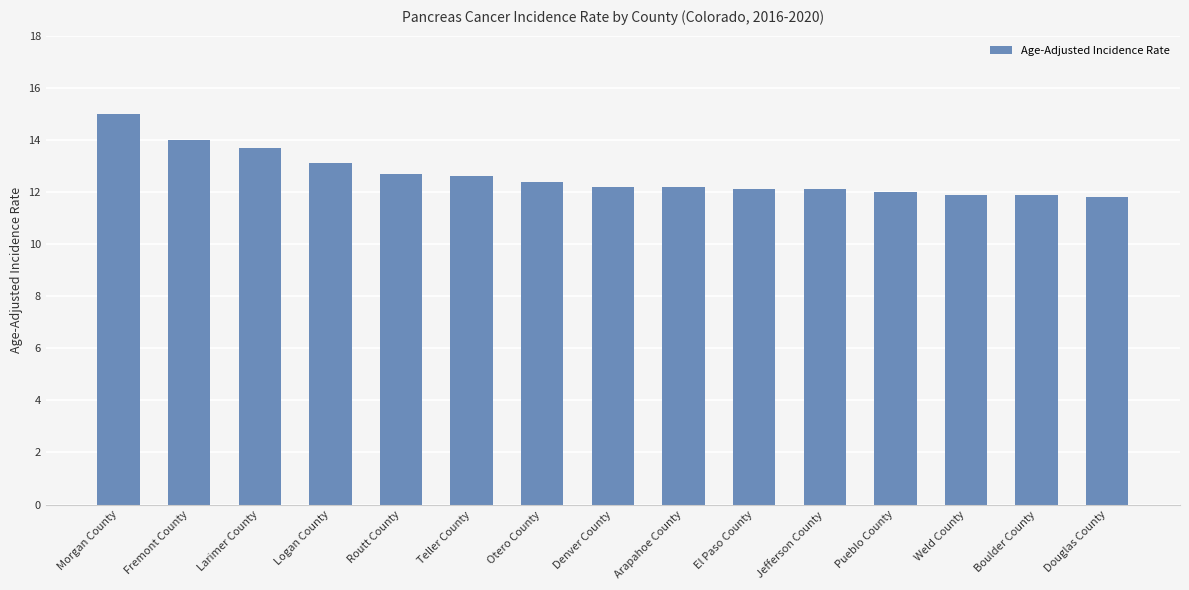

Does the chart contain any negative values?

No